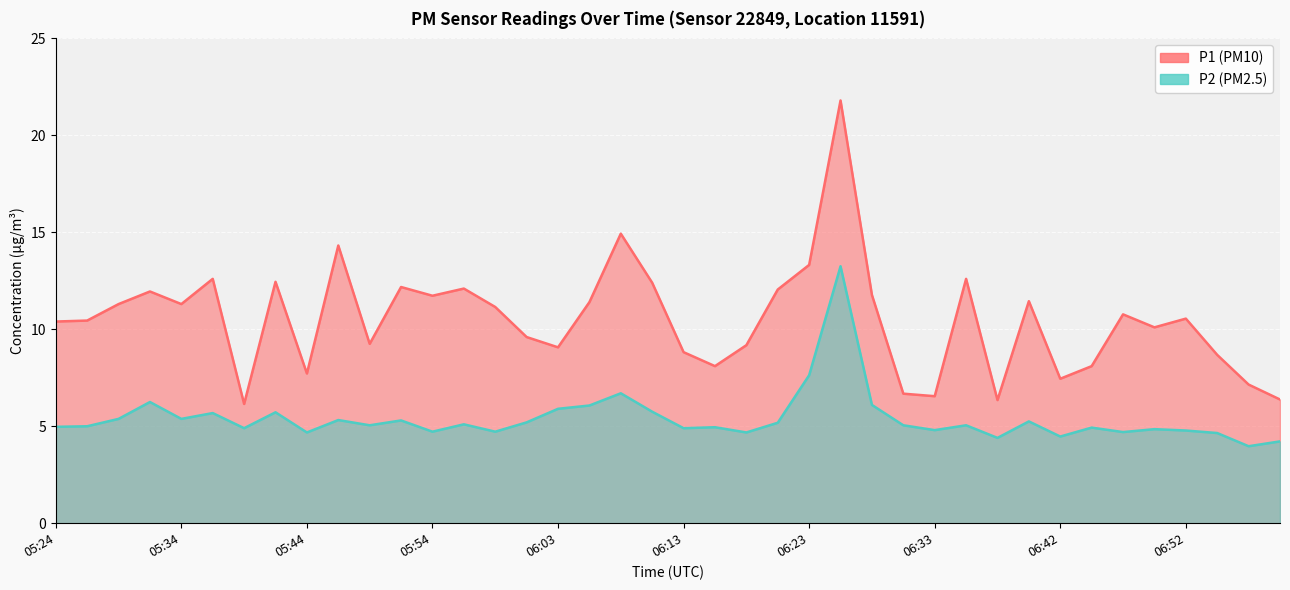

The value of P1 at 06:30 is 6.7. True or false?

True